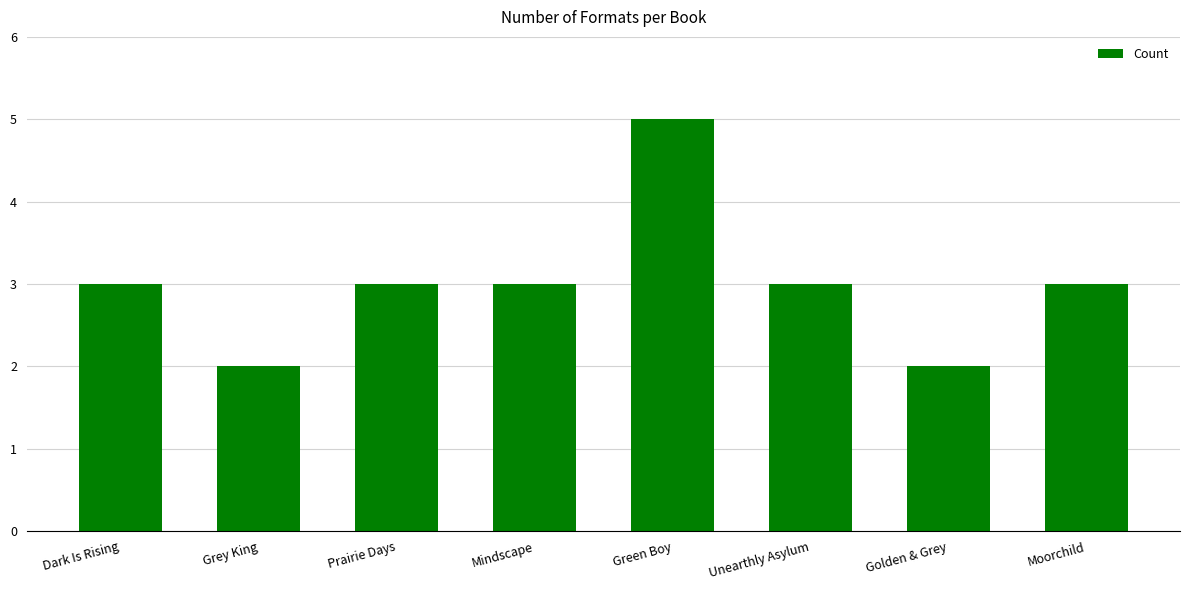

Count the number of categories in the chart.

8